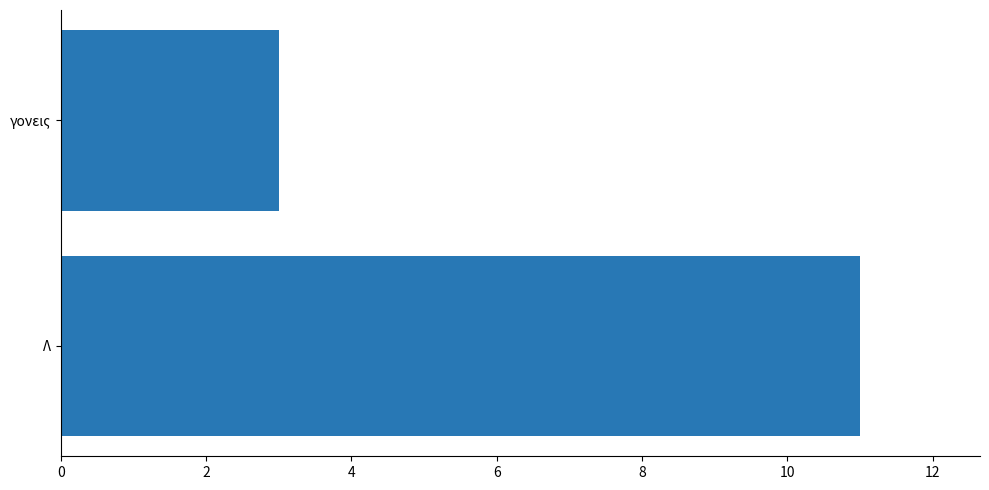

Approximately how many times larger is the value at γονεις compared to Λ?

0.3